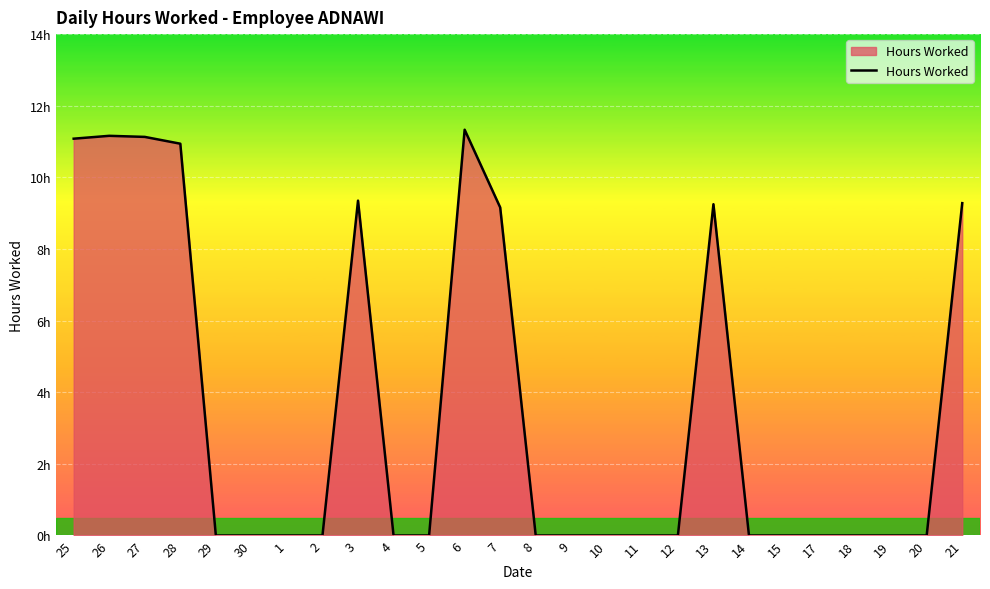

List the labels in order of value, smallest first.

29, 30, 1, 2, 4, 5, 8, 9, 10, 11, 12, 14, 15, 17, 18, 19, 20, 7, 13, 21, 3, 28, 25, 27, 26, 6